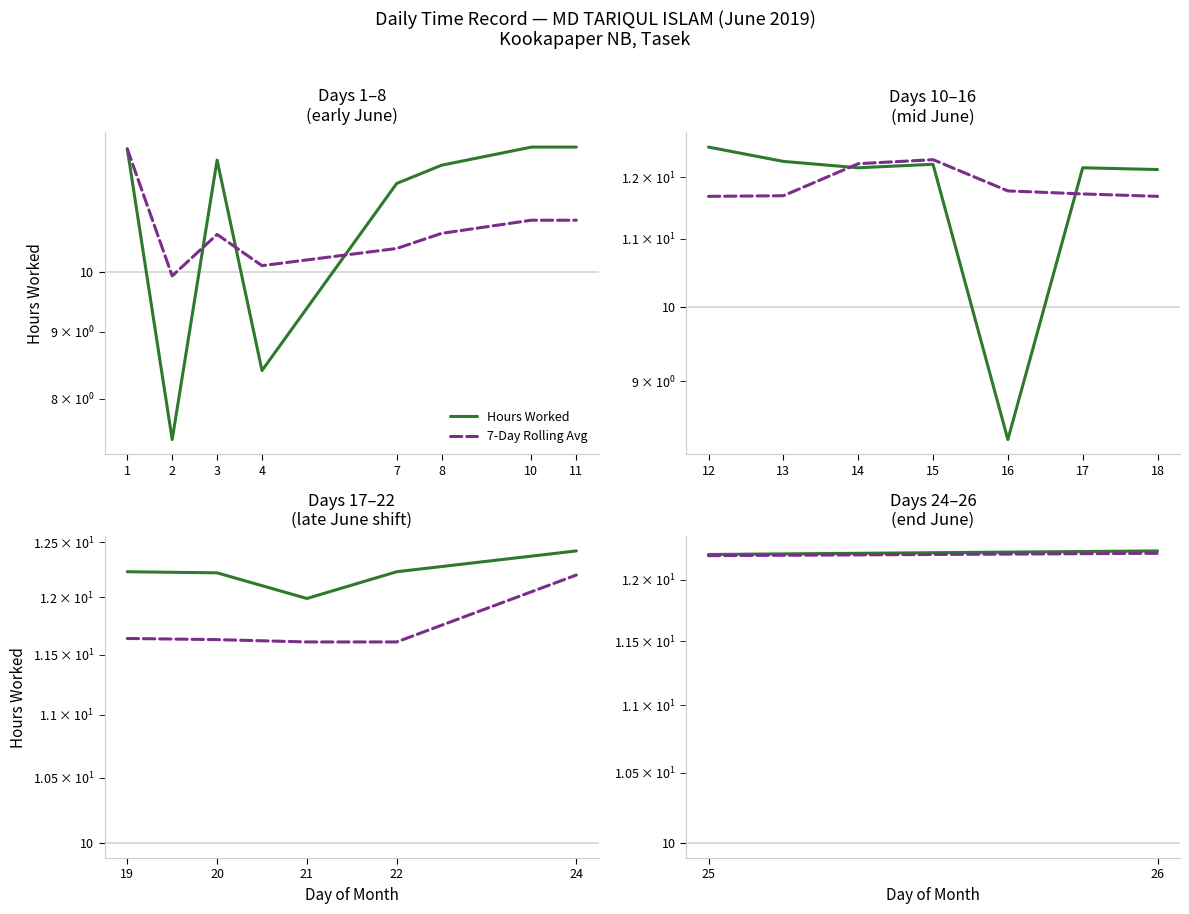

Does the chart have visible grid lines?

No